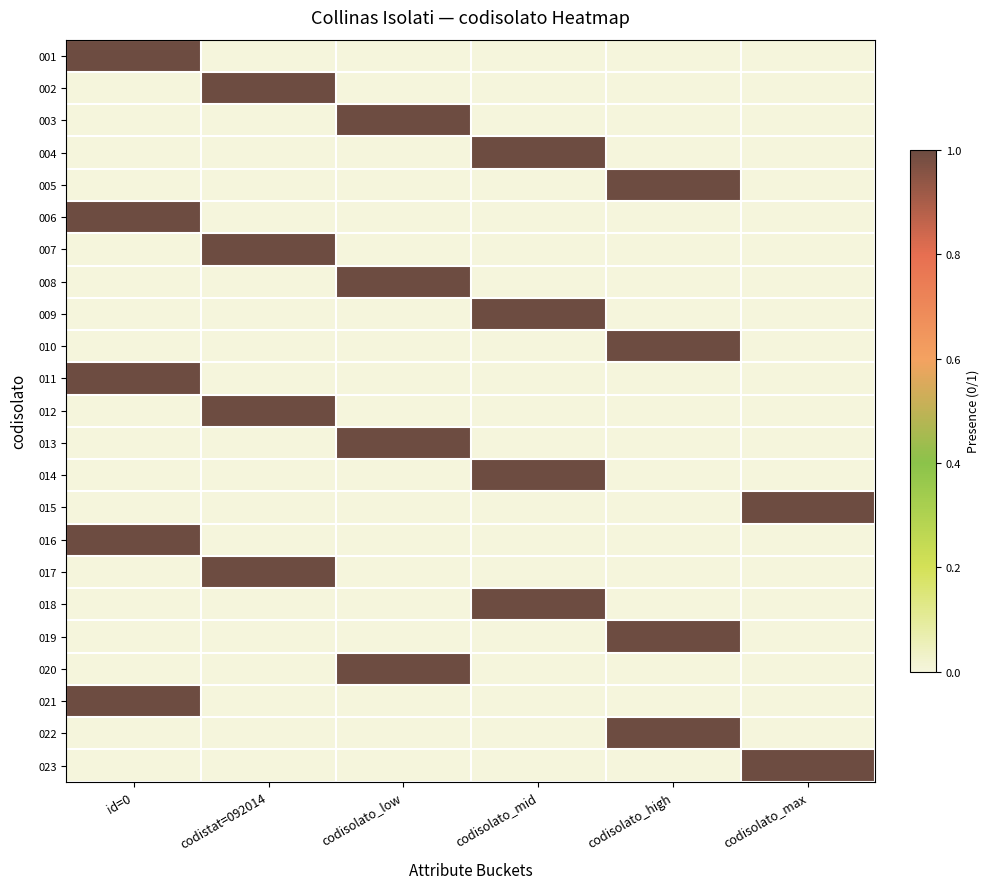

At which category is the sum across all series the highest?

id=0